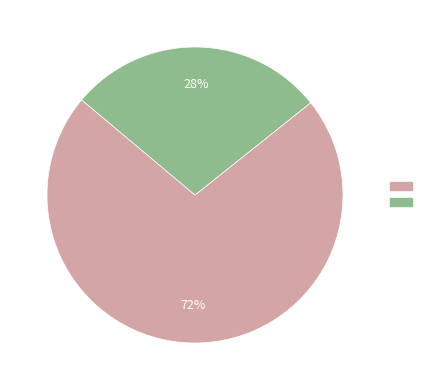

To the nearest percent, what is the difference between the largest and smallest slice percentages?

44%